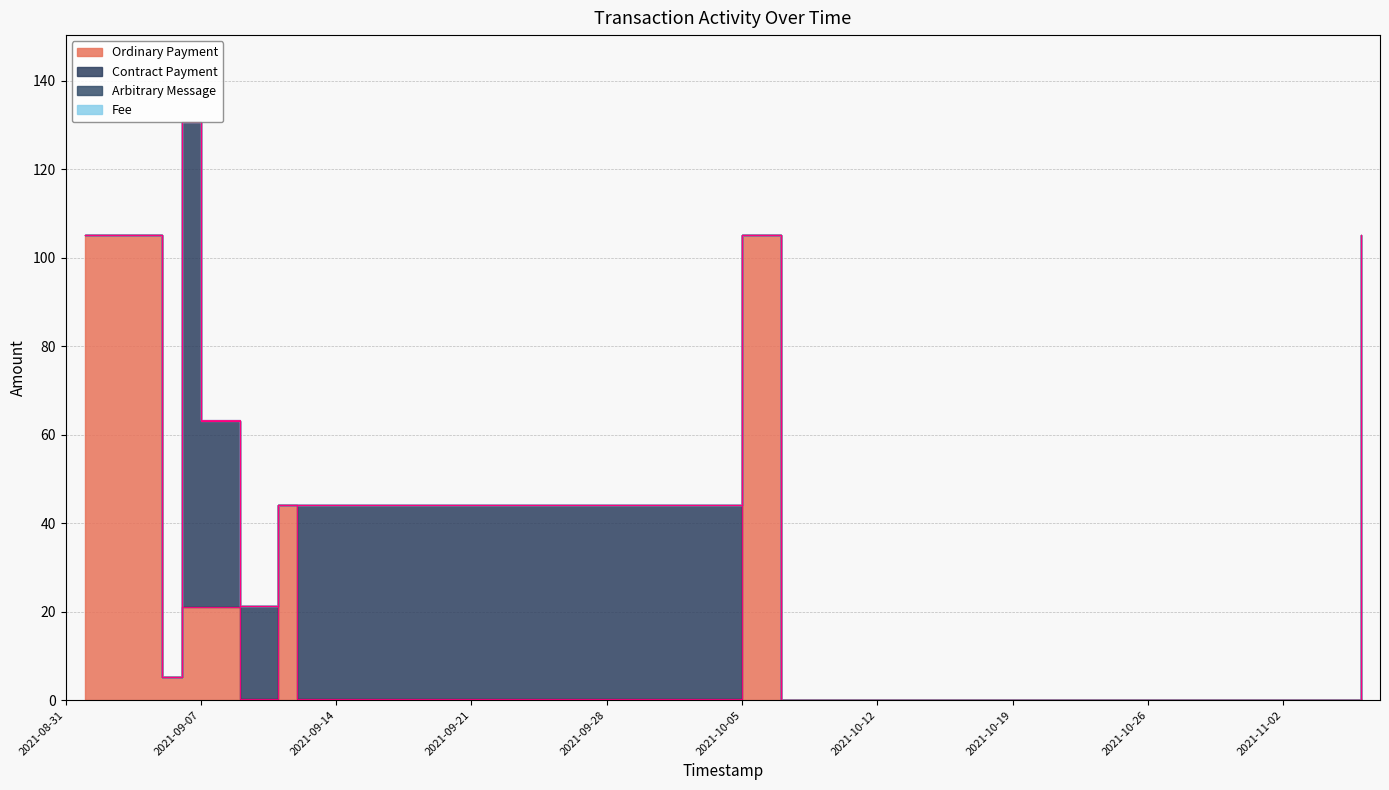

What are all the series names shown in the legend?

Ordinary Payment, Contract Payment, Arbitrary Message, Fee